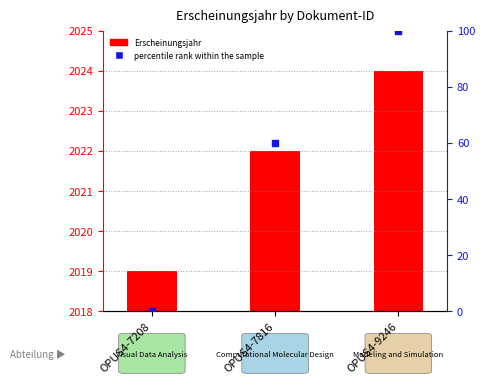

At which category is the sum across all series the highest?

OPUS4-9246